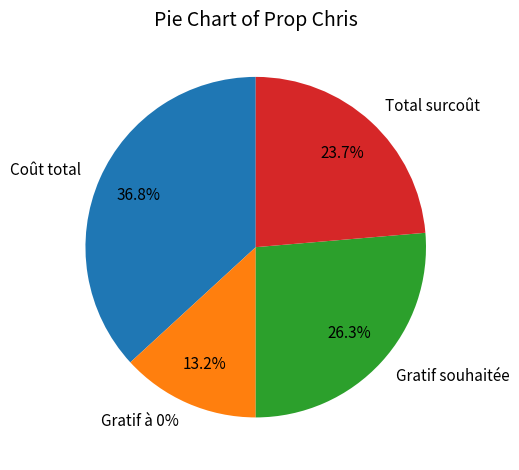

Does any single category account for the majority?

No